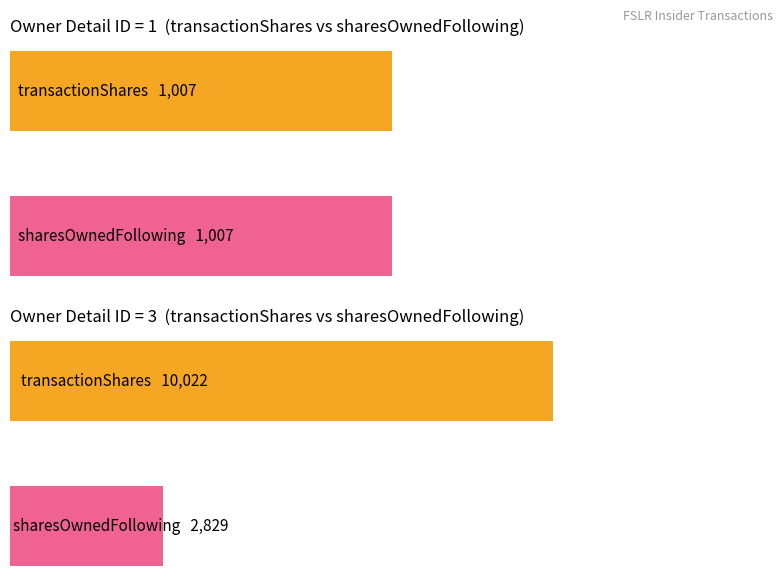

True or false: rptOwnerDetailsId=3 has a value of 17377.6 at 0.

False